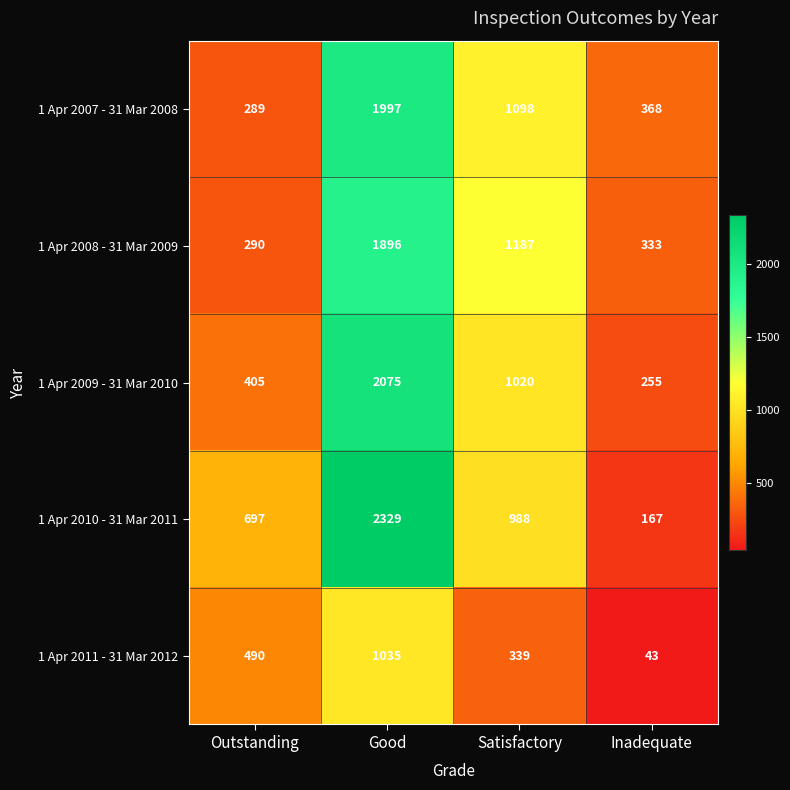

What is the sum of the 1 Apr 2008 - 31 Mar 2009 values at Satisfactory and Outstanding?

1477